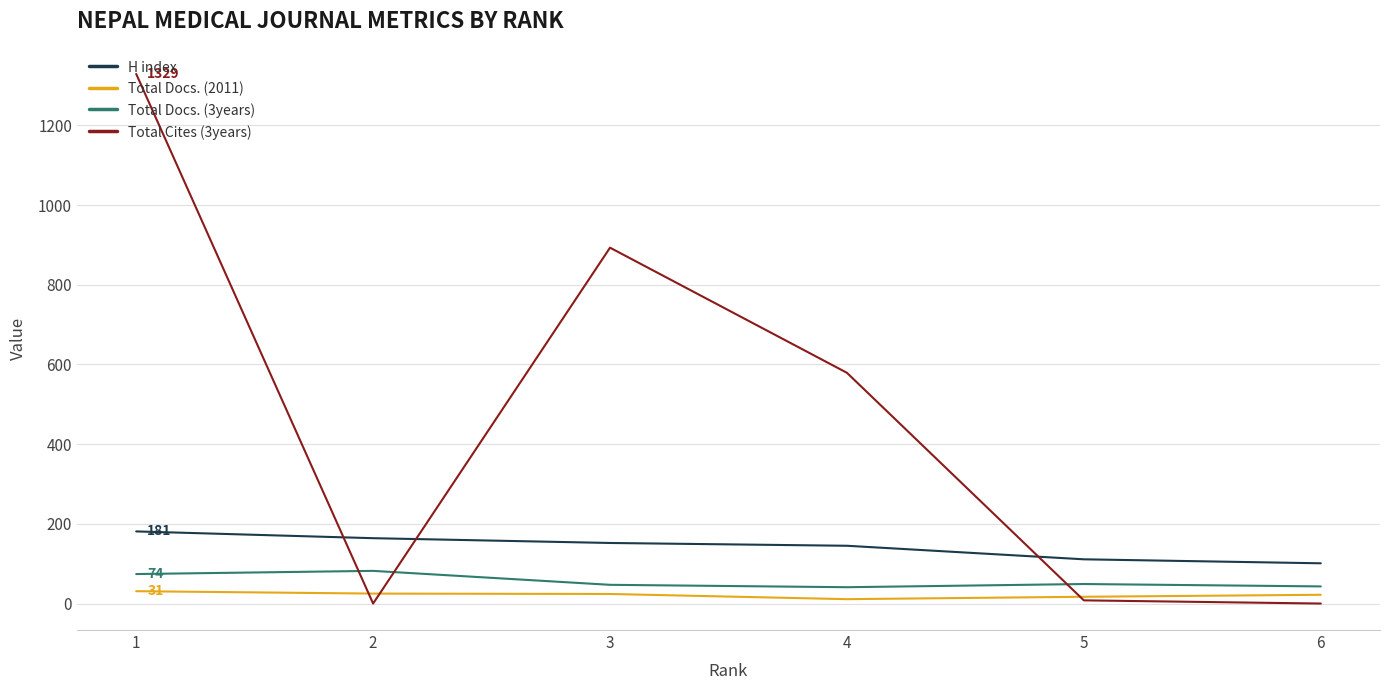

At how many categories does at least one series exceed 324?

3